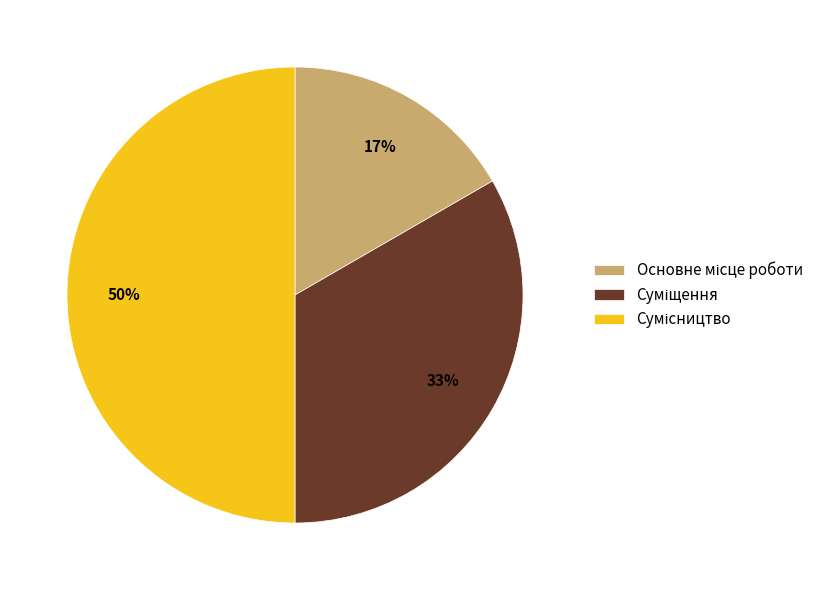

To the nearest percent, what is the difference between the largest and smallest slice percentages?

33%